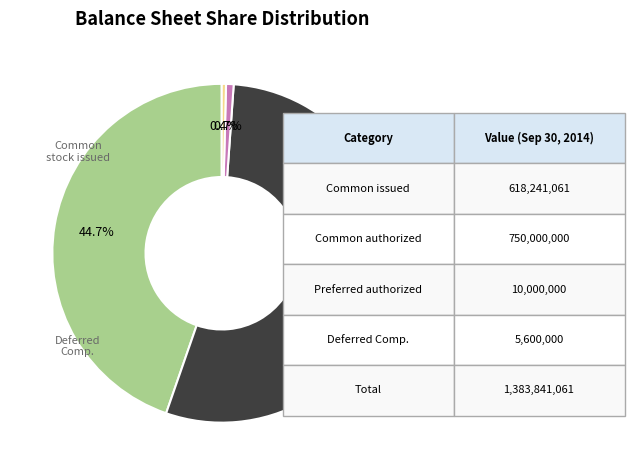

Does any single category account for the majority?

Yes